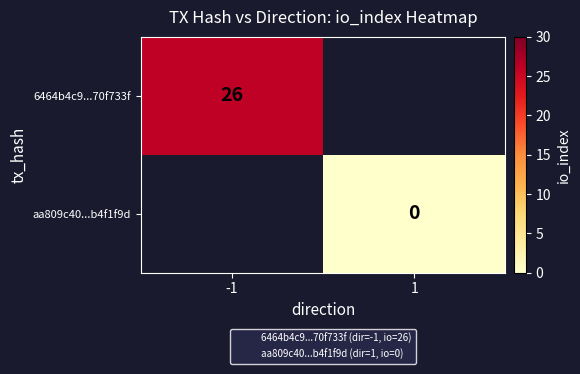

Is the value of aa809c40...b4f1f9d at 1 greater than the value of 6464b4c9...70f733f at 1?

No